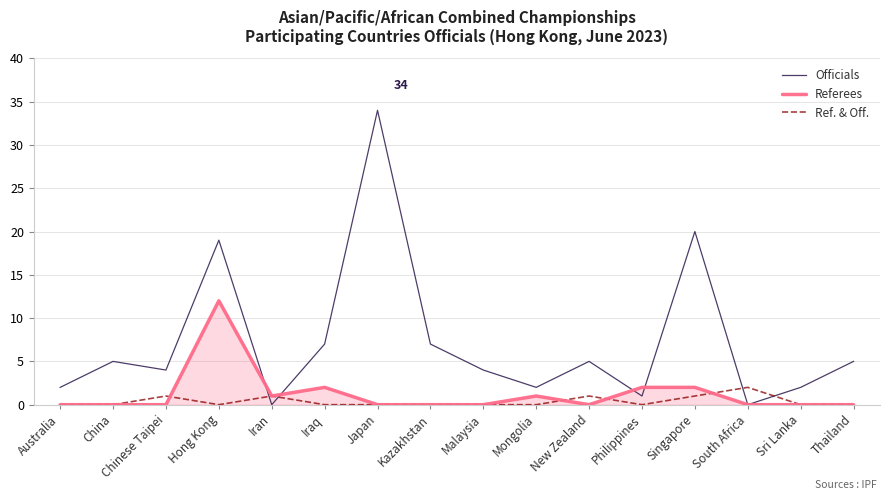

Reading left to right, list all the values displayed in this chart.

Officials: 2	5	4	19	0	7	34	7	4	2	5	1	20	0	2	5
Referees: 0	0	0	12	1	2	0	0	0	1	0	2	2	0	0	0
Ref. & Off.: 0	0	1	0	1	0	0	0	0	0	1	0	1	2	0	0